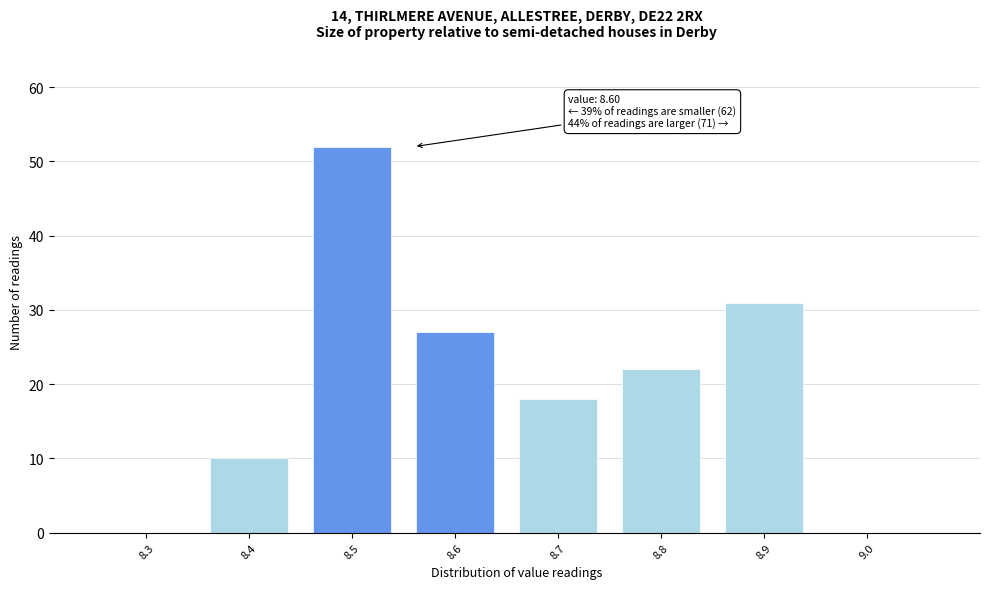

Reading left to right, transcribe all the data shown in this chart.

8.3=0	8.4=10	8.5=52	8.6=27	8.7=18	8.8=22	8.9=31	9.0=0